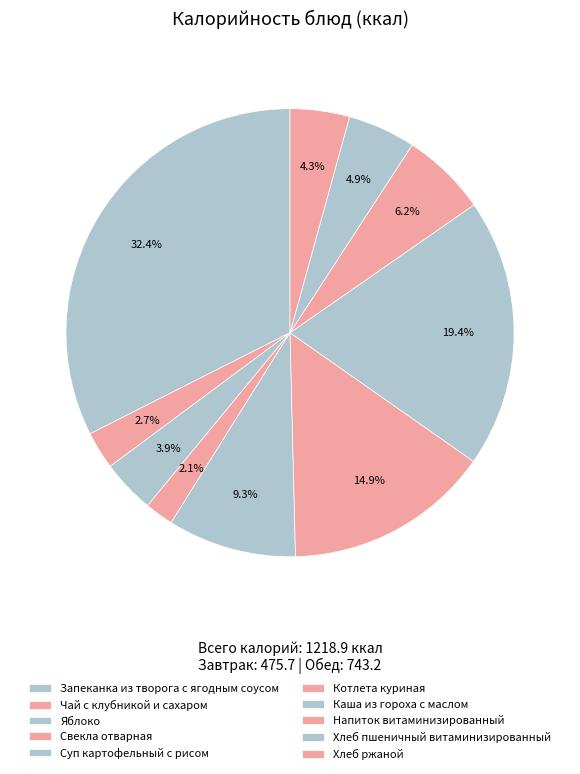

How many segments does this pie chart have?

10